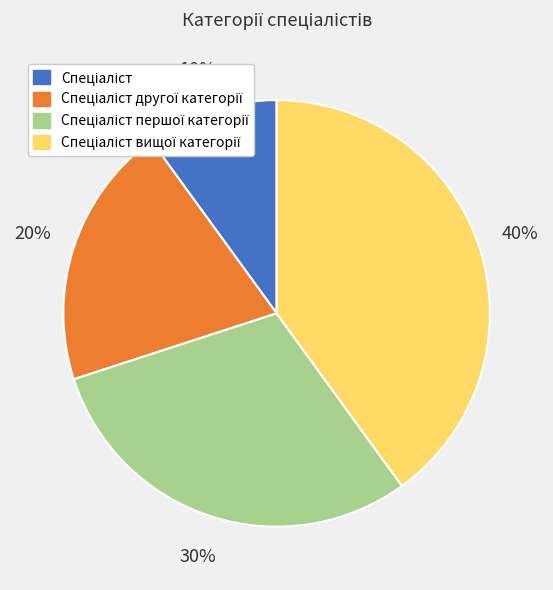

To the nearest percent, what is the difference between the largest and smallest slice percentages?

30%